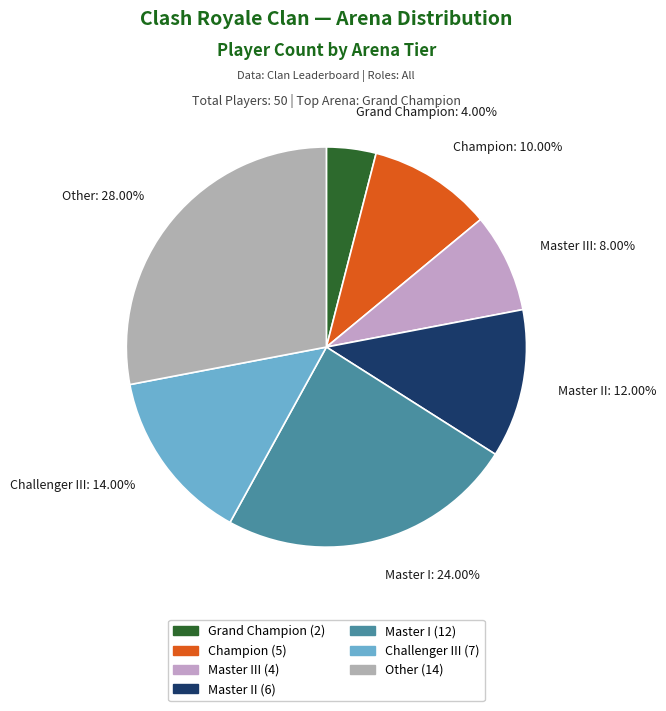

Which category has the smallest portion of the pie?

Grand Champion: 4.00%